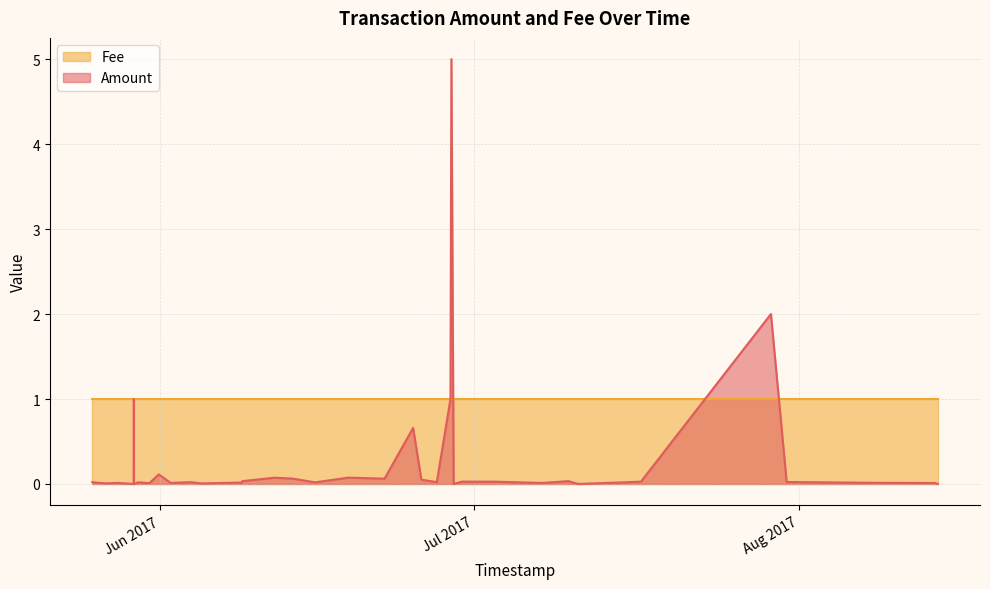

Rank the series by their maximum value, from lowest to highest.

Fee, Amount